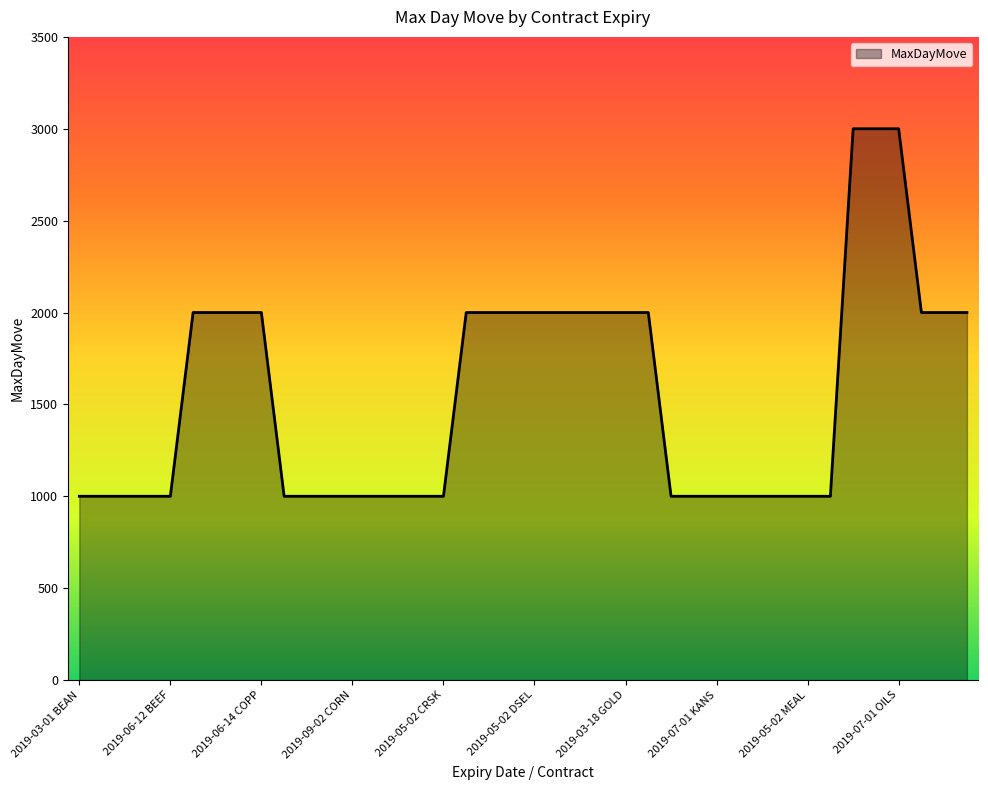

What is the difference between the maximum and minimum values?

2000